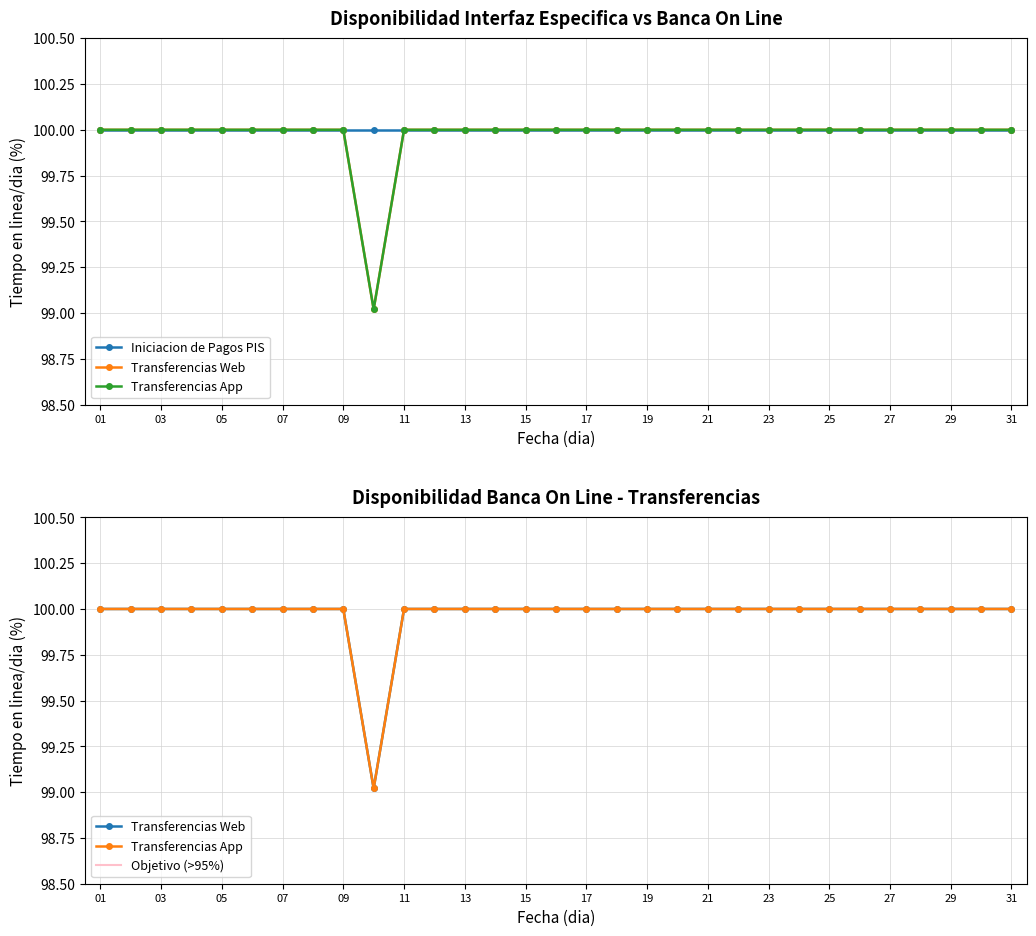

Reading left to right, extract all data points from this chart.

Transferencias Web: 100.0	100.0	100.0	100.0	100.0	100.0	100.0	100.0	100.0	99.0	100.0	100.0	100.0	100.0	100.0	100.0	100.0	100.0	100.0	100.0	100.0	100.0	100.0	100.0	100.0	100.0	100.0	100.0	100.0	100.0	100.0
Transferencias App: 100.0	100.0	100.0	100.0	100.0	100.0	100.0	100.0	100.0	99.0	100.0	100.0	100.0	100.0	100.0	100.0	100.0	100.0	100.0	100.0	100.0	100.0	100.0	100.0	100.0	100.0	100.0	100.0	100.0	100.0	100.0